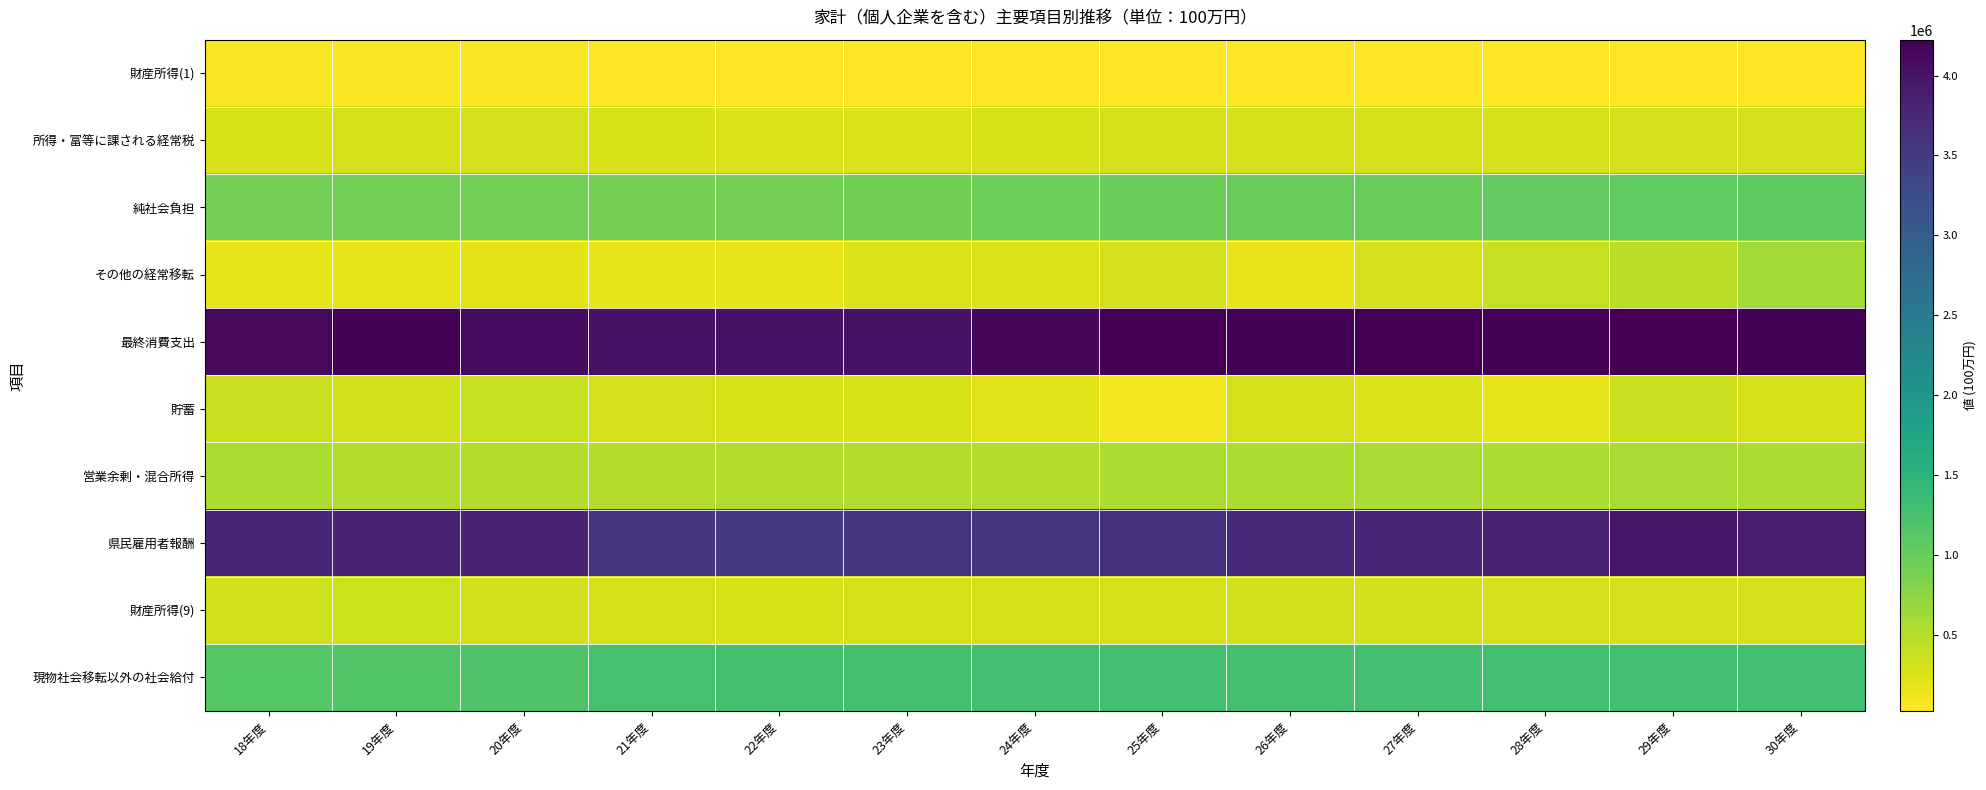

Reading right to left, transcribe all the data shown in this chart.

財産所得(1): 30年度=23346	29年度=24660	28年度=25871	27年度=31088	26年度=34924	25年度=24828	24年度=22483	23年度=23490	22年度=27777	21年度=35076	20年度=46094	19年度=50390	18年度=41828
所得・富等に課される経常税: 30年度=309724	29年度=309919	28年度=299638	27年度=296857	26年度=295600	25年度=290323	24年度=275034	23年度=268071	22年度=267579	21年度=282760	20年度=302270	19年度=298896	18年度=275196
純社会負担: 30年度=1066833	29年度=1052229	28年度=1028649	27年度=1007248	26年度=993168	25年度=968818	24年度=951926	23年度=928654	22年度=907334	21年度=879618	20年度=913495	19年度=918927	18年度=907103
その他の経常移転: 30年度=606444	29年度=465350	28年度=392596	27年度=304785	26年度=145098	25年度=302735	24年度=253635	23年度=242348	22年度=184783	21年度=174419	20年度=200148	19年度=172406	18年度=176290
最終消費支出: 30年度=4197285	29年度=4219161	28年度=4180554	27年度=4224264	26年度=4185447	25年度=4224398	24年度=4140859	23年度=4016187	22年度=4021401	21年度=4024413	20年度=4078906	19年度=4180563	18年度=4123818
貯蓄: 30年度=294284	29年度=358002	28年度=179861	27年度=260093	26年度=287855	25年度=91009	24年度=209040	23年度=272446	22年度=271174	21年度=306547	20年度=371122	19年度=325548	18年度=361132
営業余剰・混合所得: 30年度=544497	29年度=560992	28年度=544808	27年度=560014	26年度=538591	25年度=536521	24年度=525566	23年度=515504	22年度=519775	21年度=505066	20年度=504426	19年度=529260	18年度=540927
県民雇用者報酬: 30年度=3885018	29年度=3957334	28年度=3827615	27年度=3744080	26年度=3731443	25年度=3662367	24年度=3587056	23年度=3572336	22年度=3526856	21年度=3582423	20年度=3812083	19年度=3817022	18年度=3761464
財産所得(9): 30年度=308155	29年度=313385	28年度=309200	27年度=323585	26年度=323921	25年度=296590	24年度=301037	23年度=297850	22年度=282423	21年度=293651	20年度=320057	19年度=343322	18年度=332943
現物社会移転以外の社会給付: 30年度=1298746	29年度=1289157	28年度=1286798	27年度=1272571	26年度=1266526	25年度=1290790	24年度=1271404	23年度=1260965	22年度=1264596	21年度=1245890	20年度=1186785	19年度=1158886	18年度=1137345